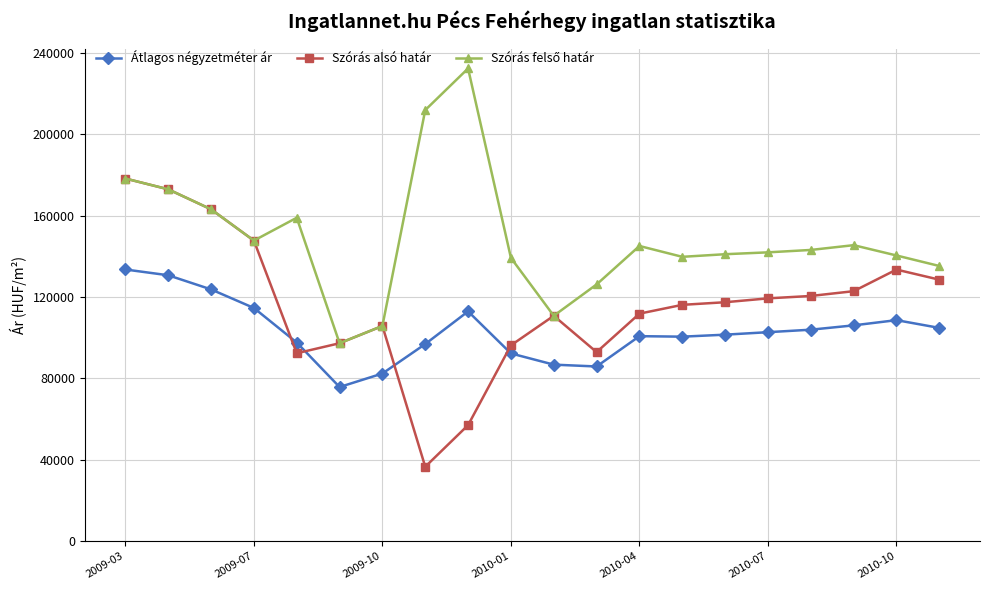

What is the maximum value shown in the chart?

232290